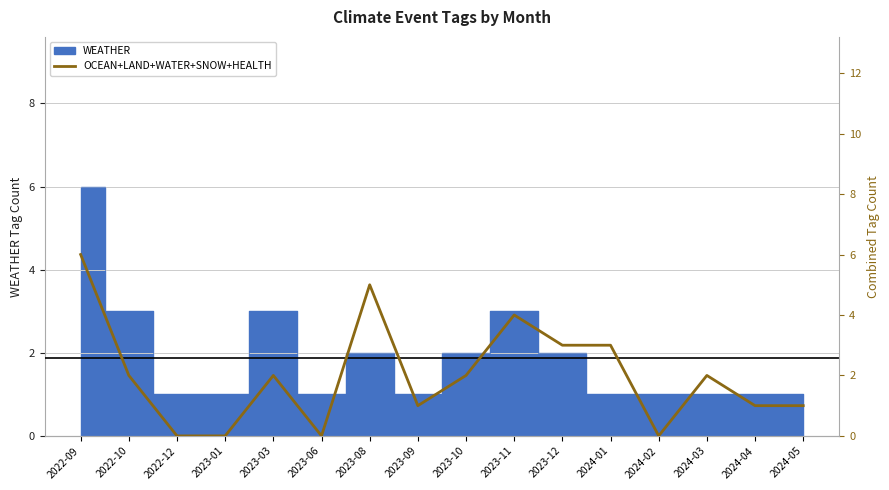

Count the number of values greater than 2.

5